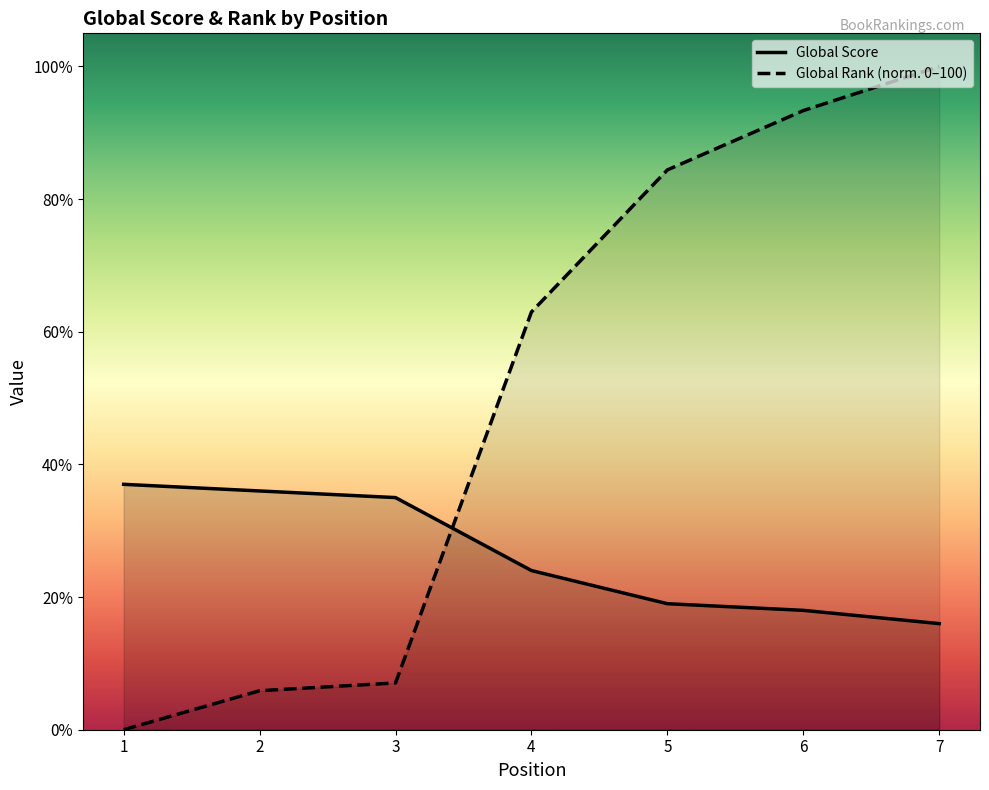

At which category is the sum across all series the highest?

7